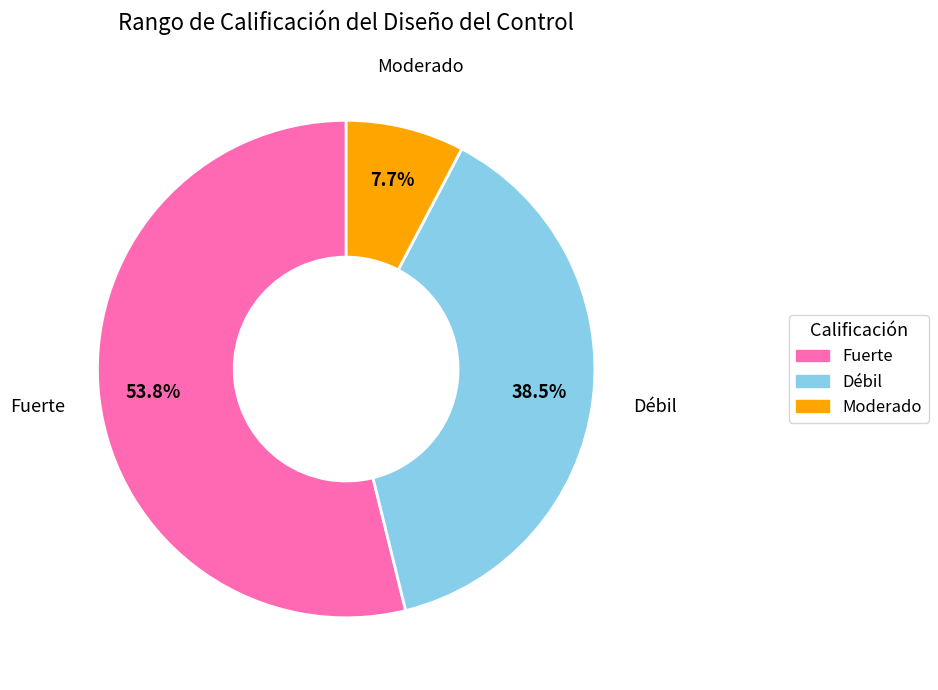

The Débil slice represents 33% of the pie. True or false?

False